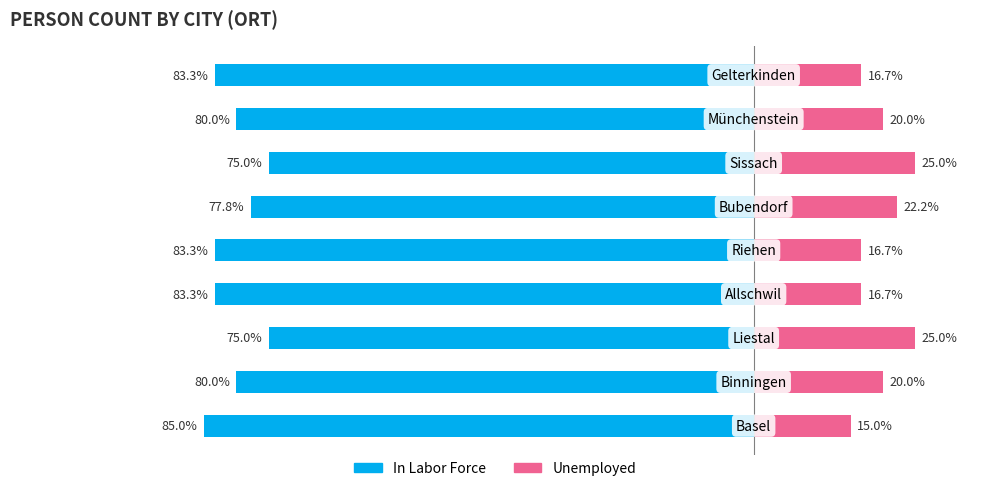

Are the bars horizontal?

Yes